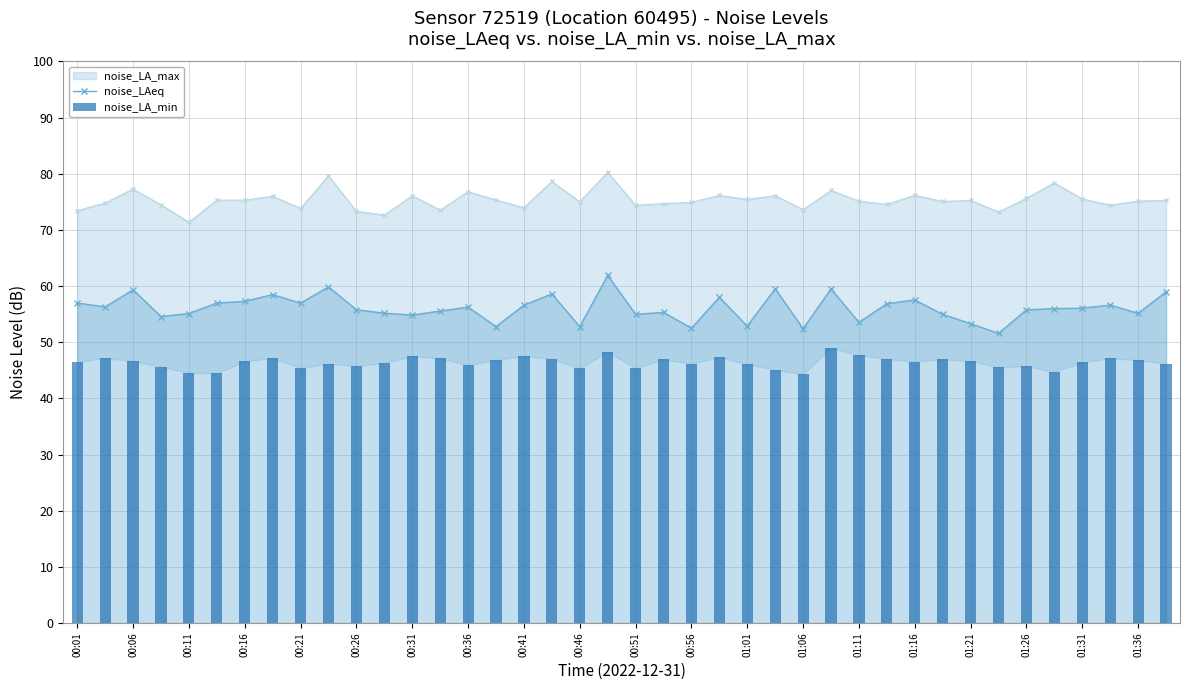

True or false: noise_LAeq has a value of 97.1 at 00:41.

False